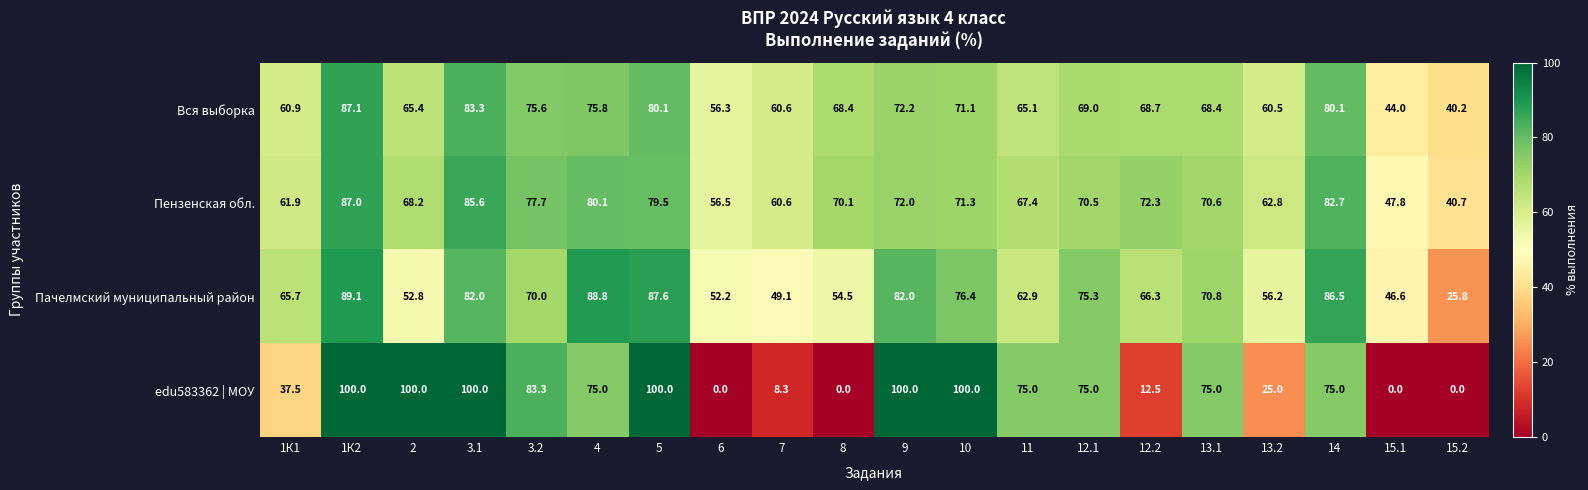

Is the value of Пачелмский муниципальный район at 1К1 greater than the value of edu583362 | МОУ at 1К2?

No